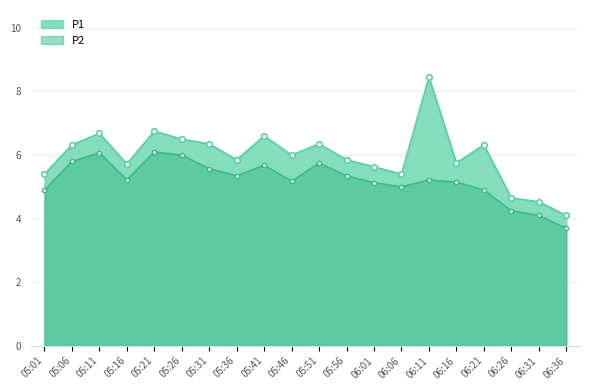

Is it true that P1 equals 2.1 at 05:41?

False